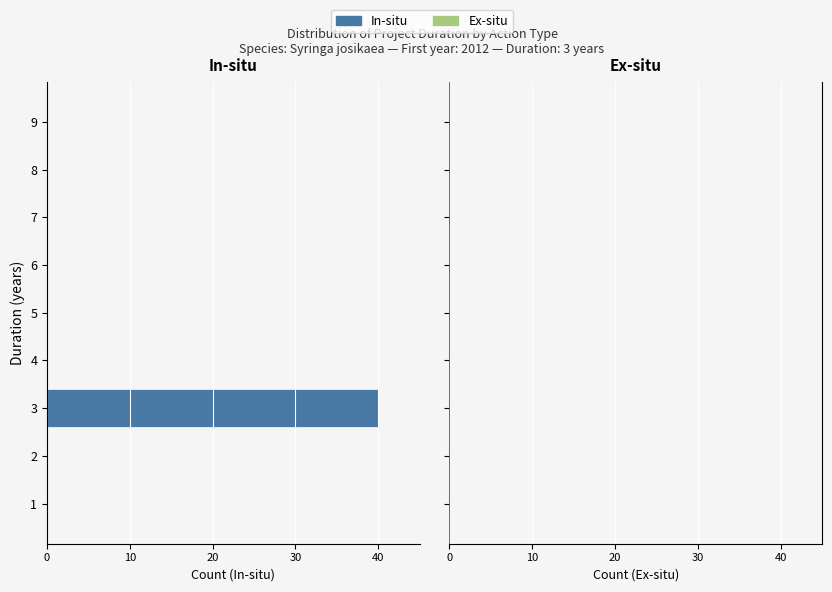

Are the bars horizontal?

Yes